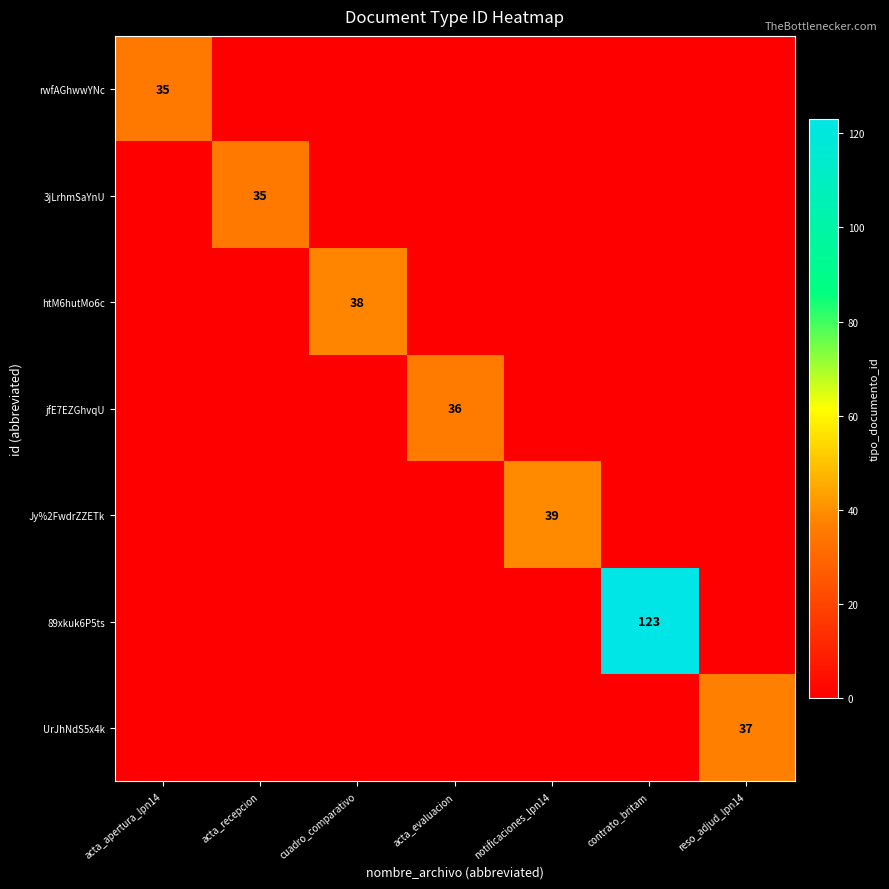

What is the difference between the highest and lowest values at reso_adjud_lpn14?

37